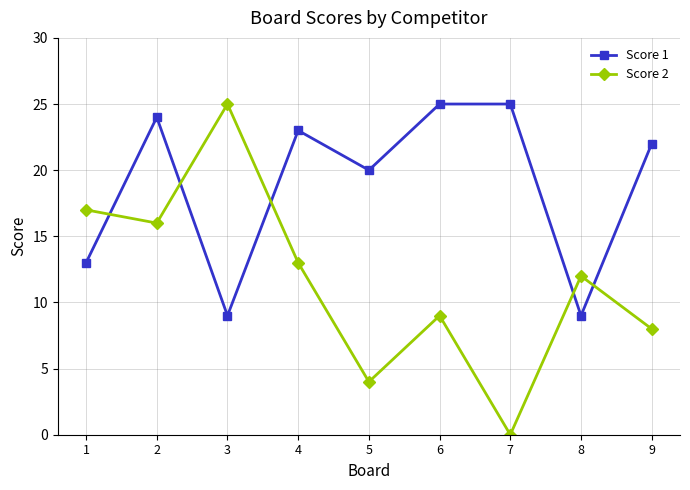

The value of Score 1 at 8 is 2. True or false?

False